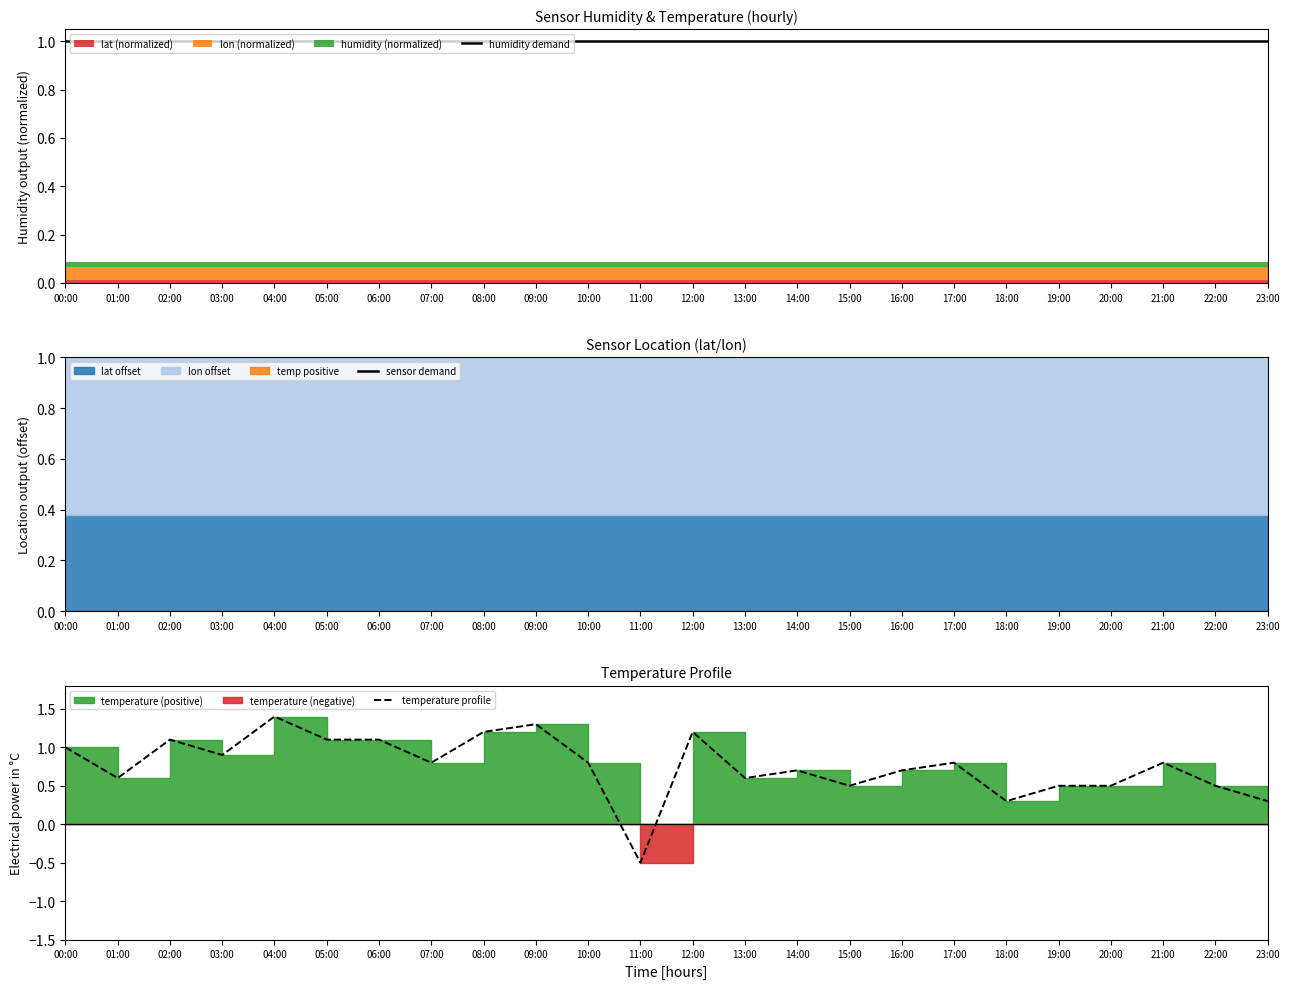

The humidity demand series shows 1.4 at 15:00. True or false?

False